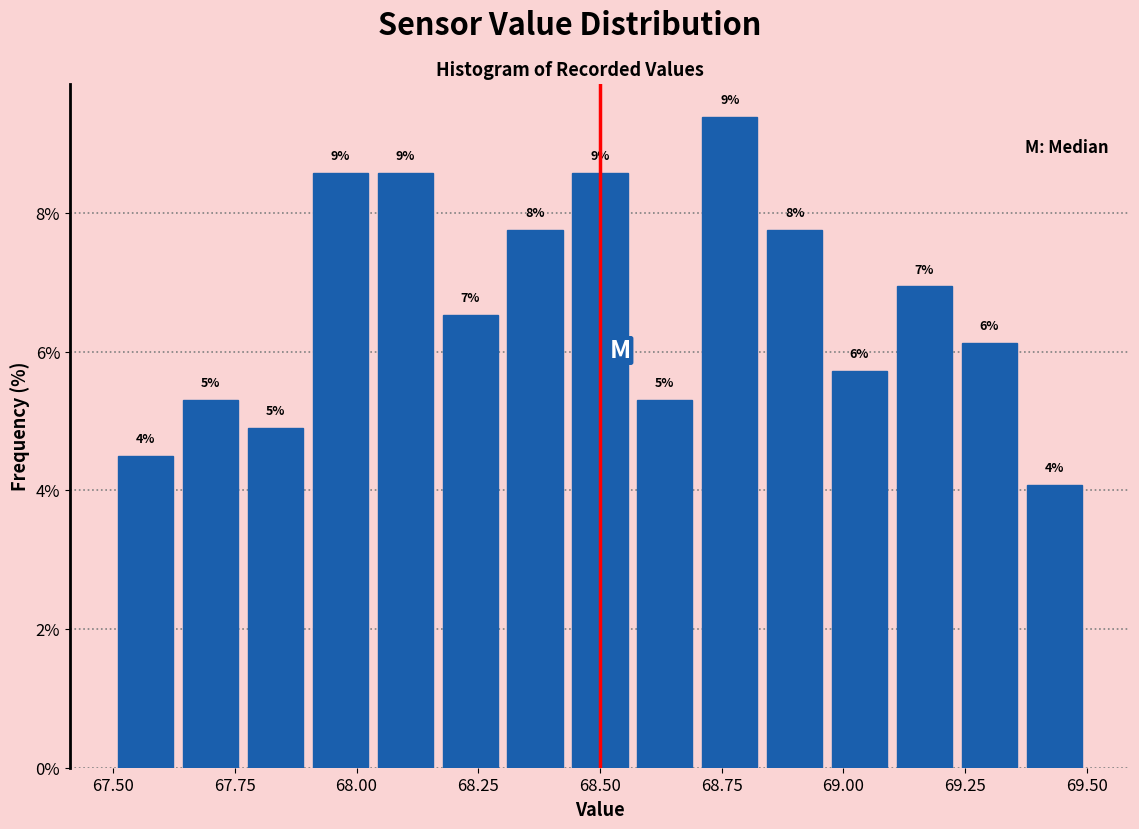

Read against the x-axis, roughly where is the centre of the tallest bar?

68.75